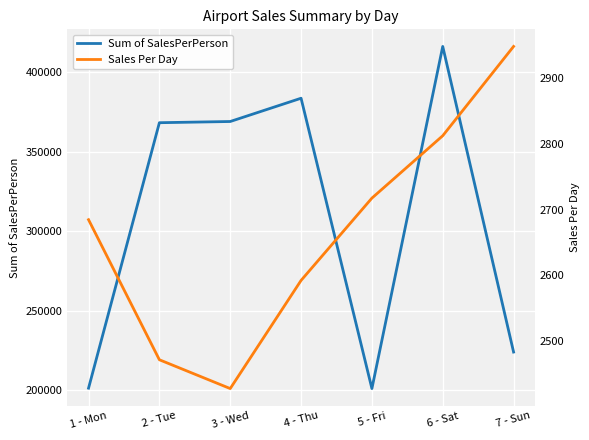

What is the value of the Sales Per Day point at the 4th from the left?

2592.5